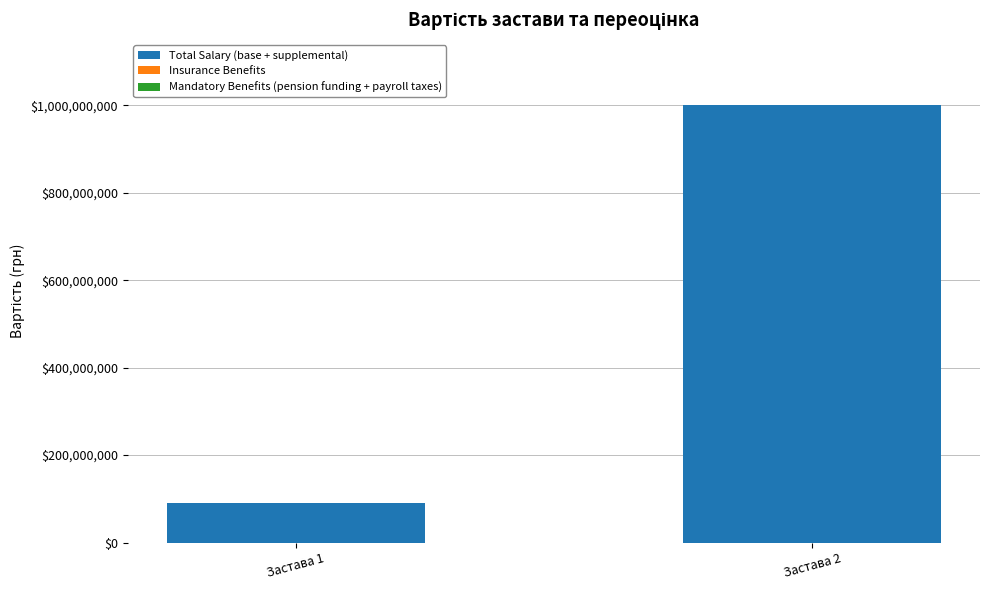

Which label corresponds to the largest value in the chart?

Застава 2